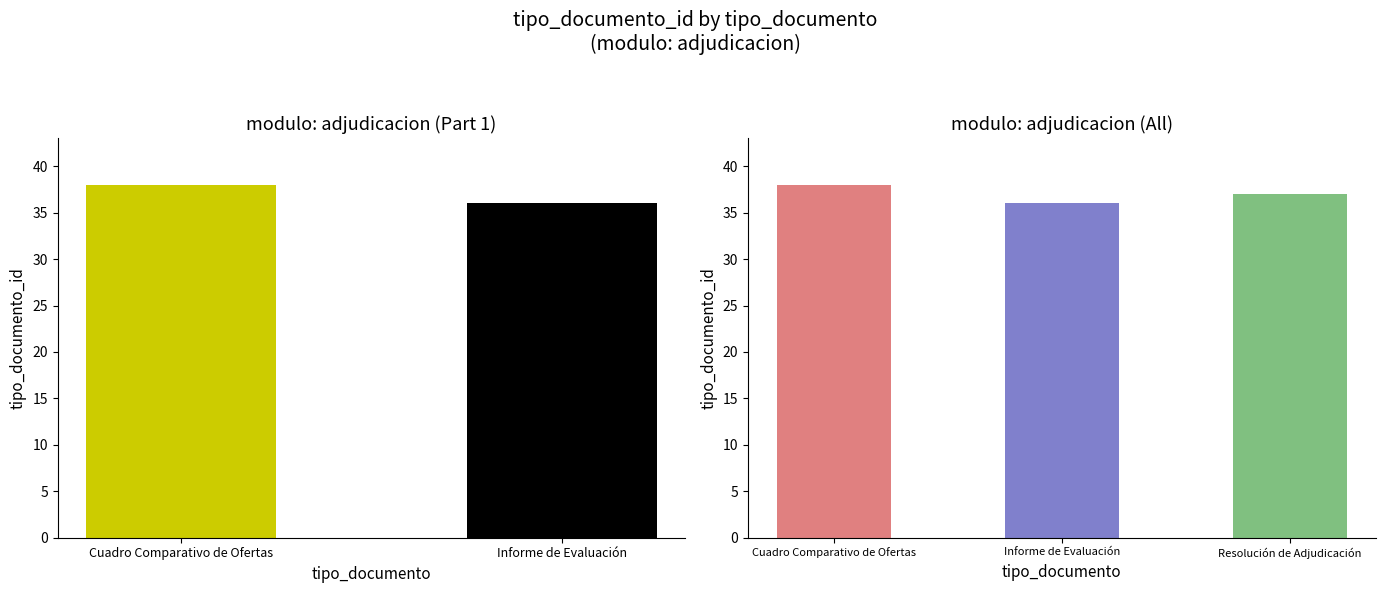

What is the label of the 2nd bar from the right?

Informe de Evaluación